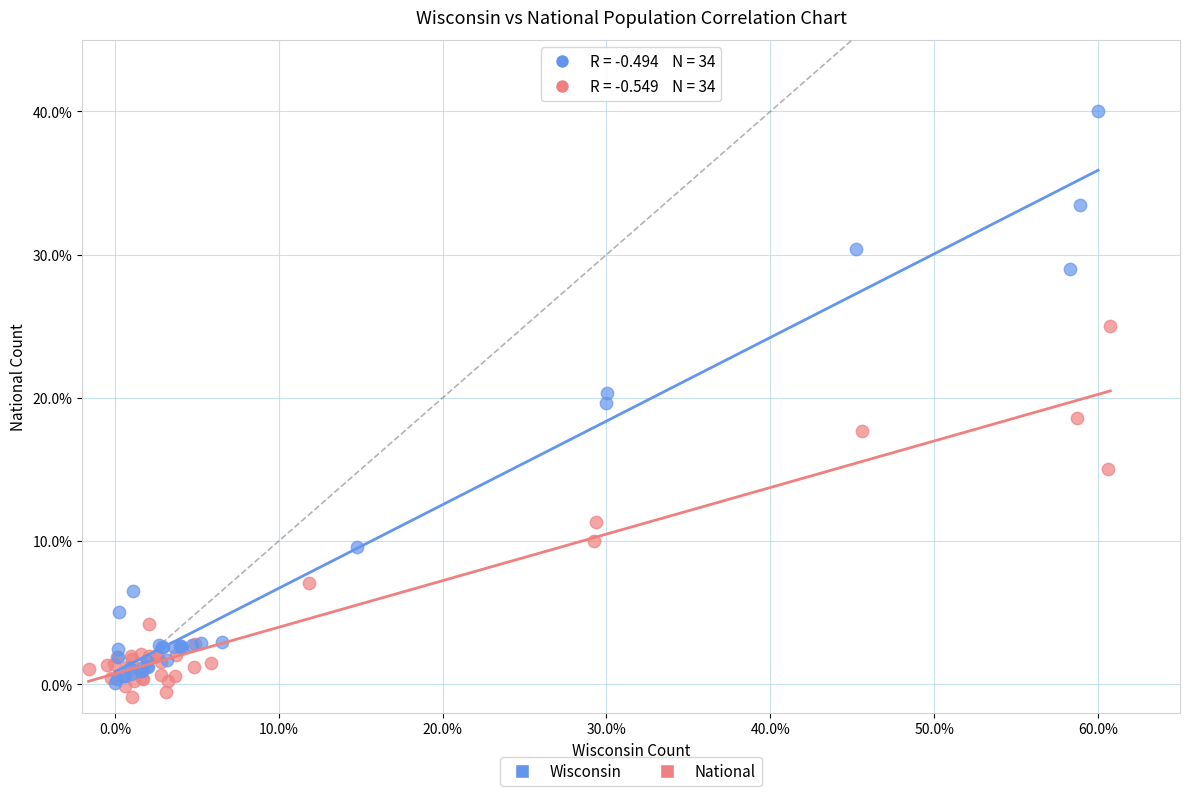

Which series contains the highest Y value?

Wisconsin